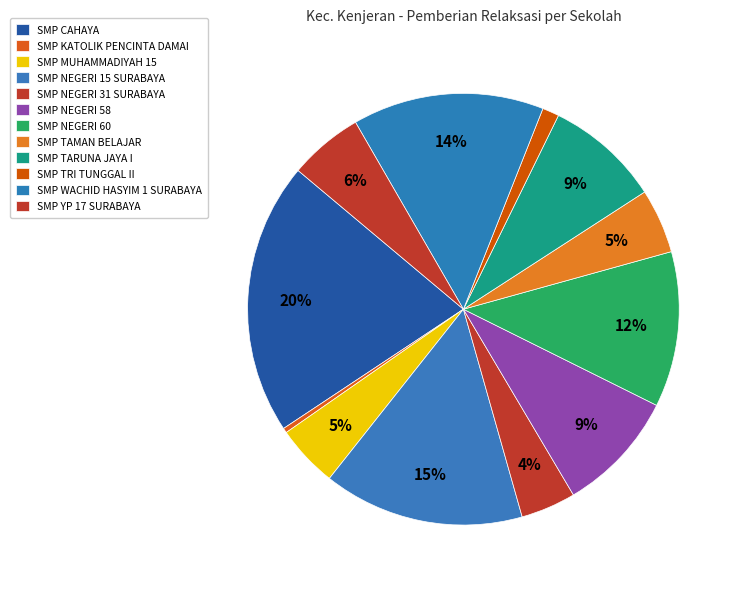

How many segments does this pie chart have?

12